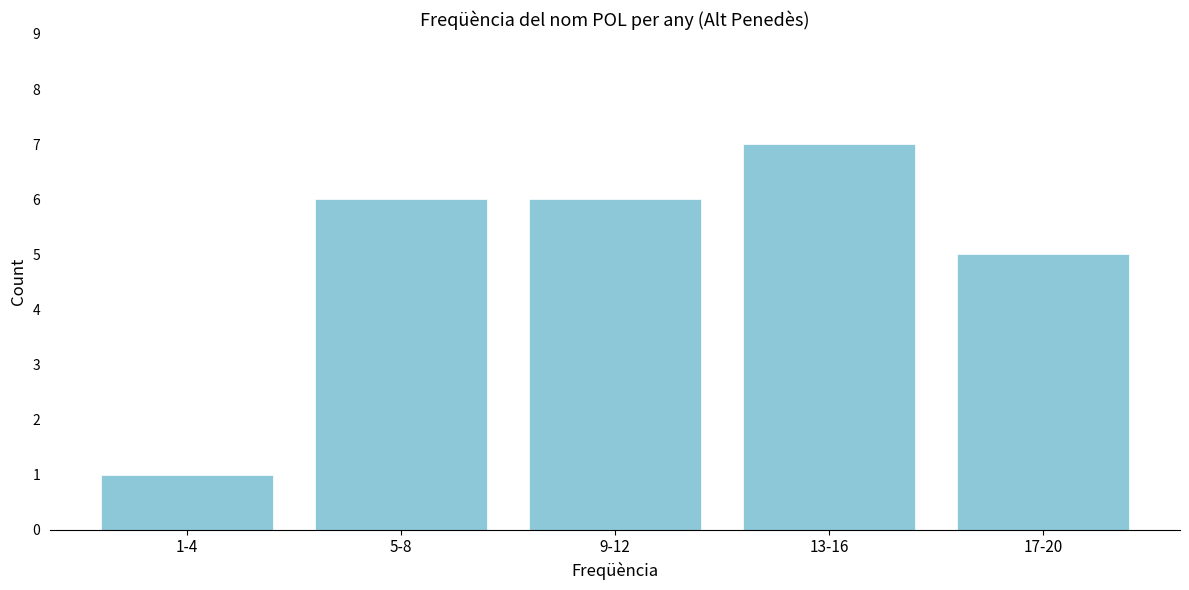

Reading right to left, what are all the values shown in this chart?

17-20=5	13-16=7	9-12=6	5-8=6	1-4=1